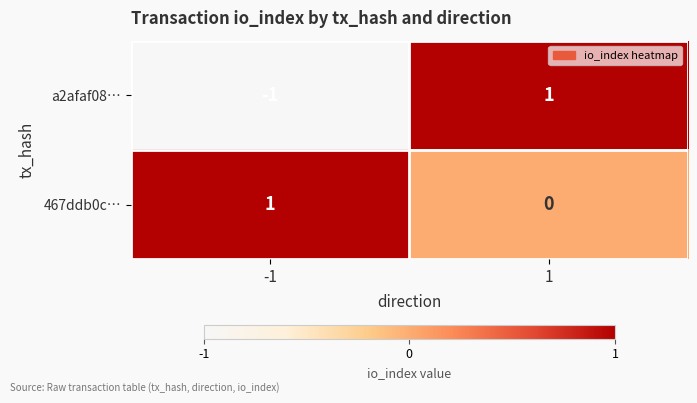

Which series has the widest spread of values?

a2afaf08…